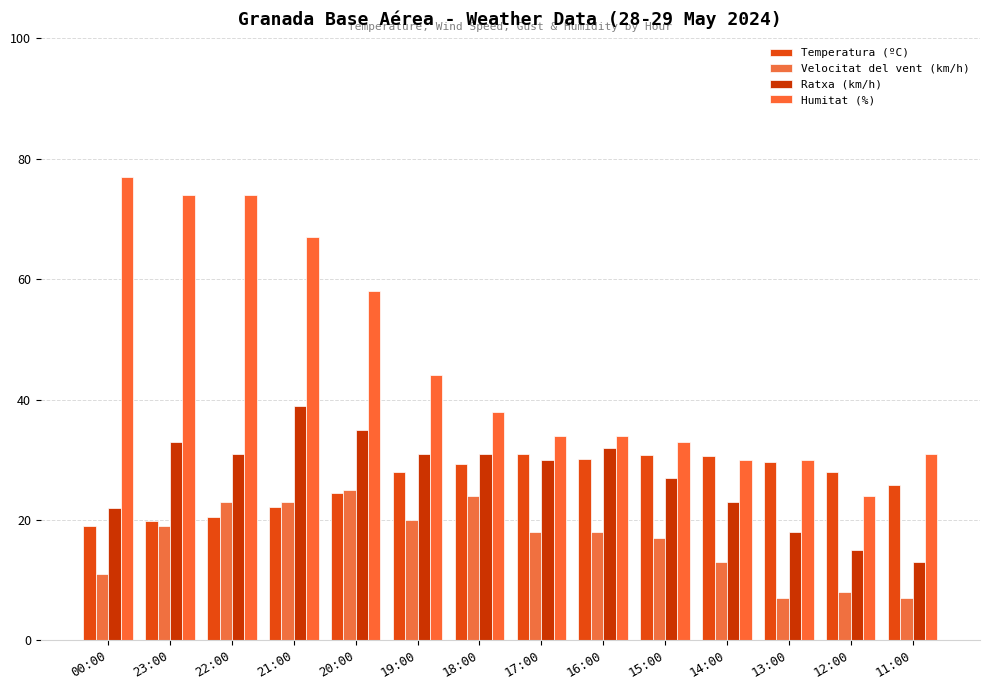

What position from the right is 19:00?

9